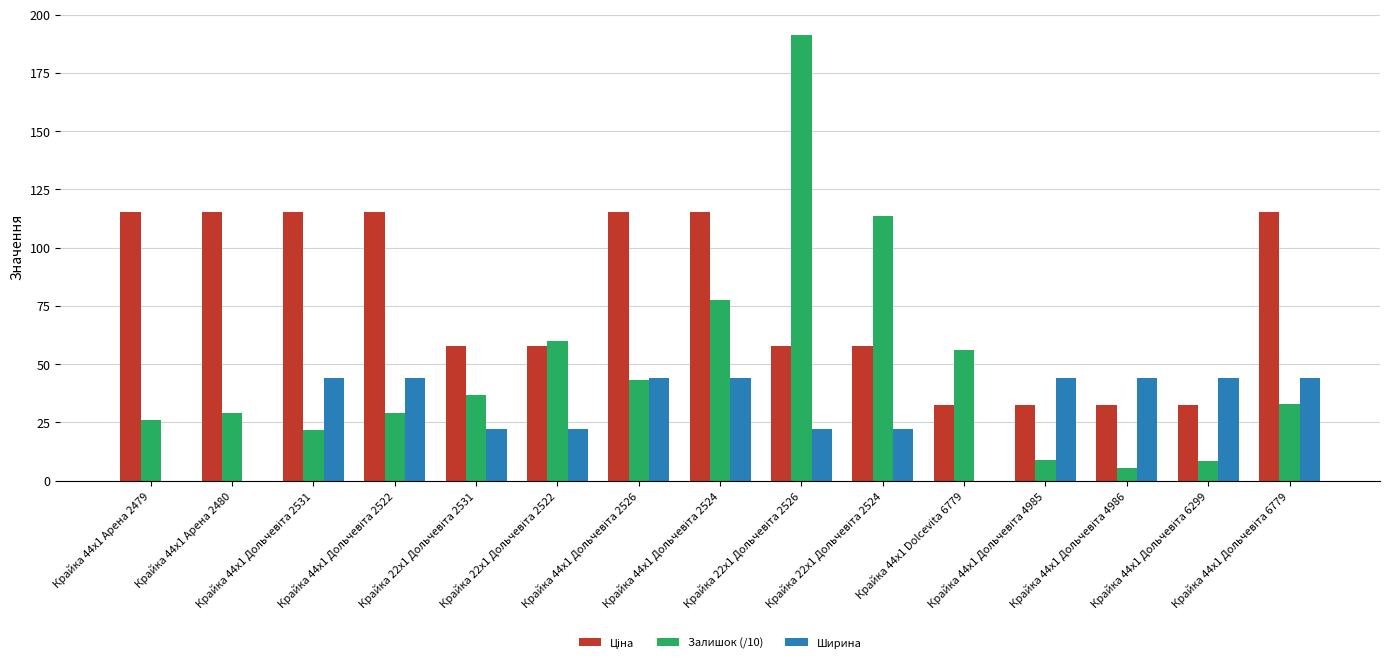

Between Крайка 44x1 Дольчевіта 2526 and Крайка 22x1 Дольчевіта 2526, which series saw the biggest shift?

Залишок (/10)